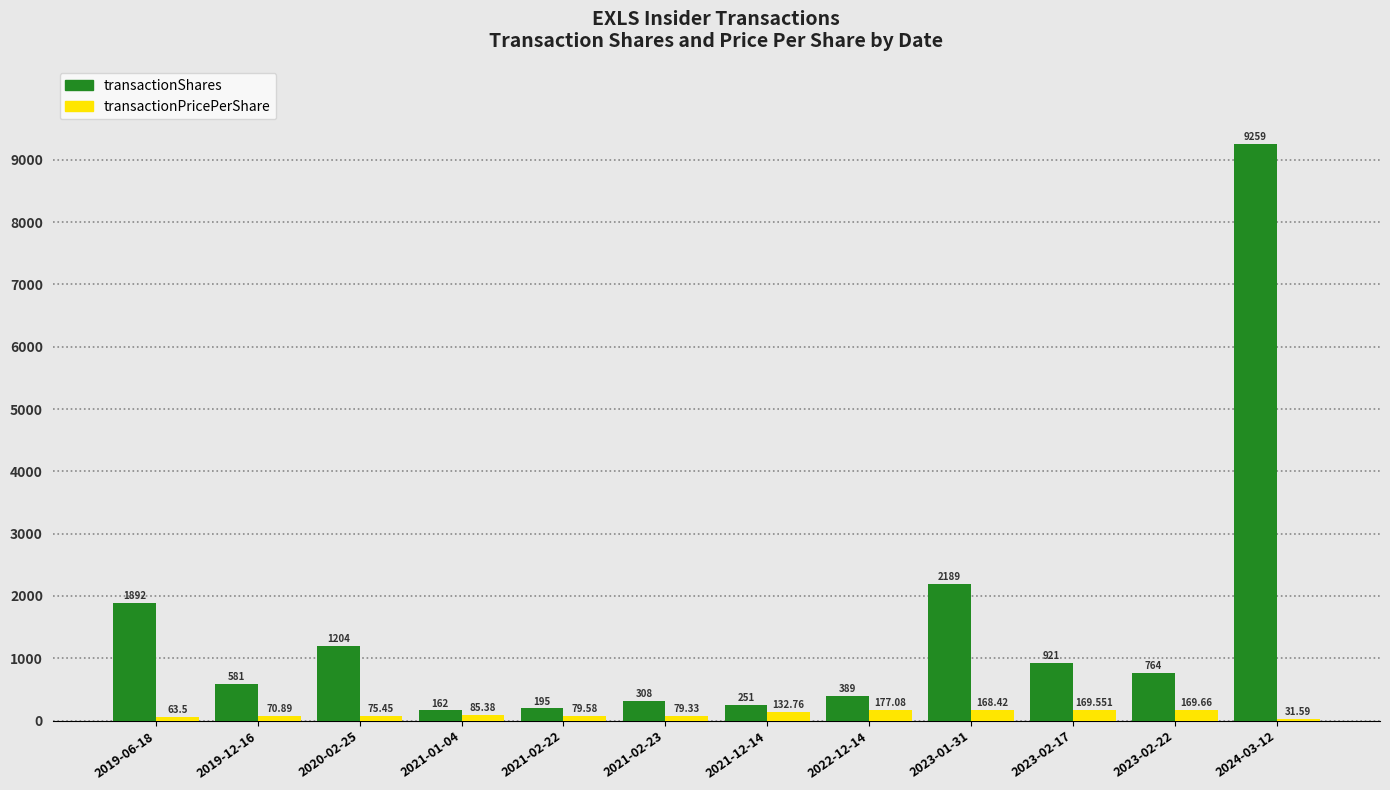

Is it true that transactionShares equals 389.0 at 2022-12-14?

True